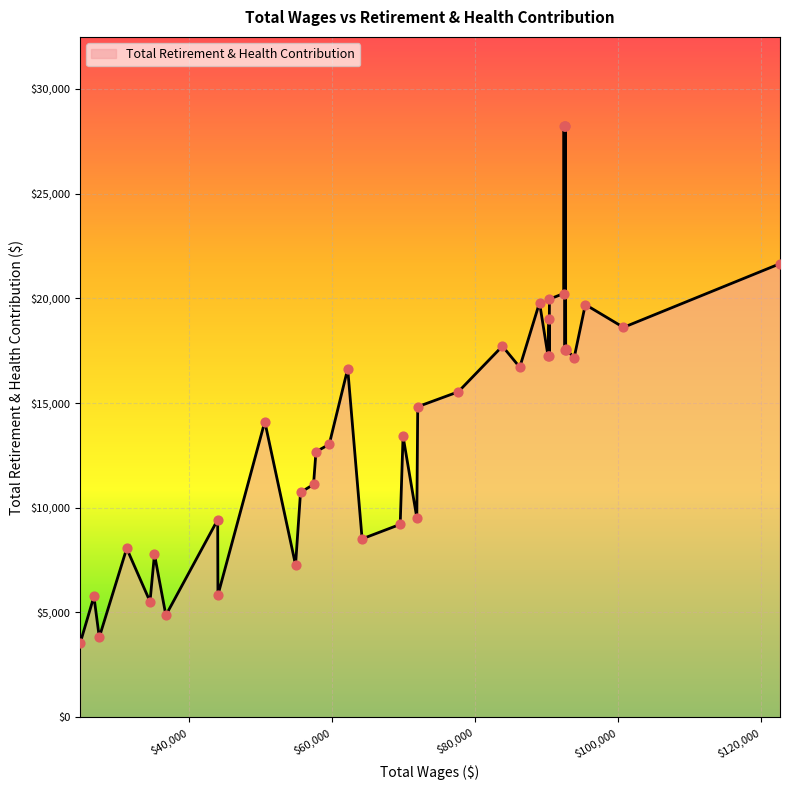

Which has a higher value, 90342 or 71951?

90342